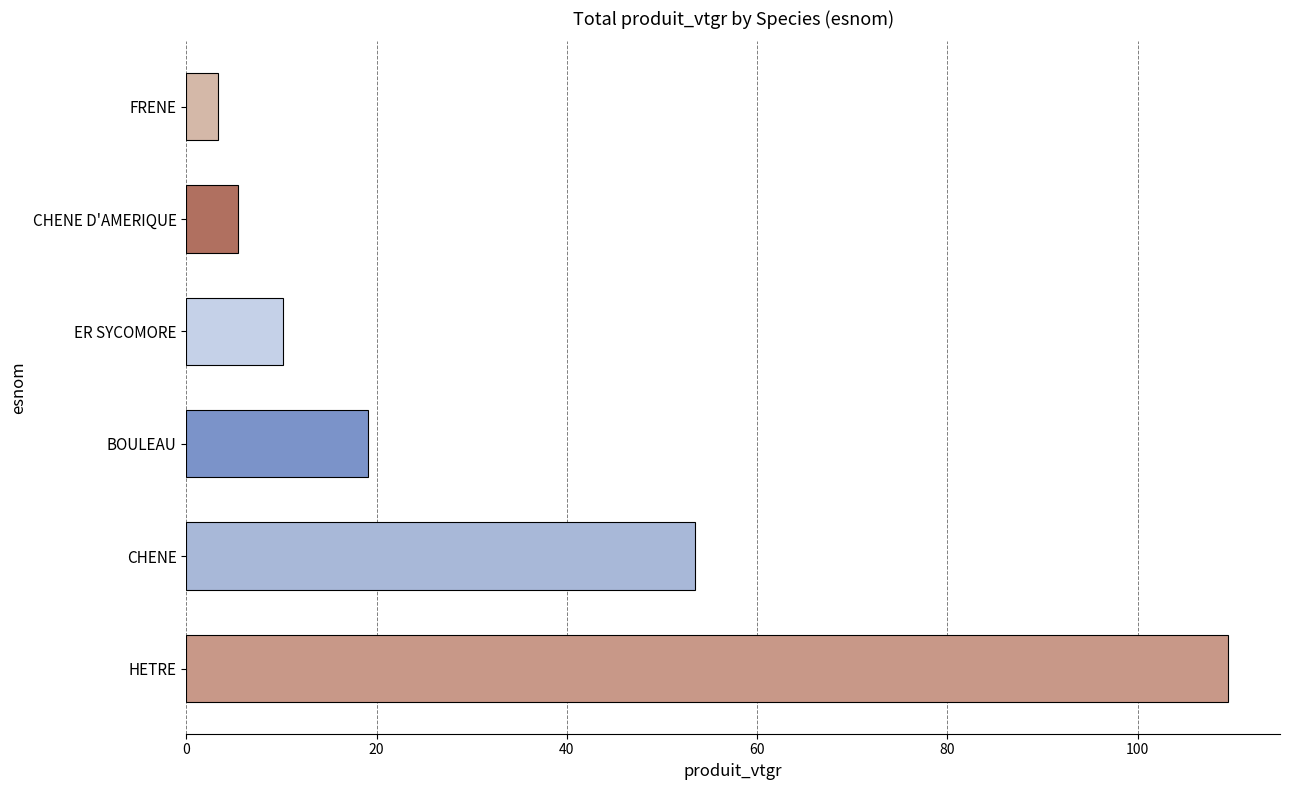

Between HETRE and CHENE D'AMERIQUE, which is larger?

HETRE